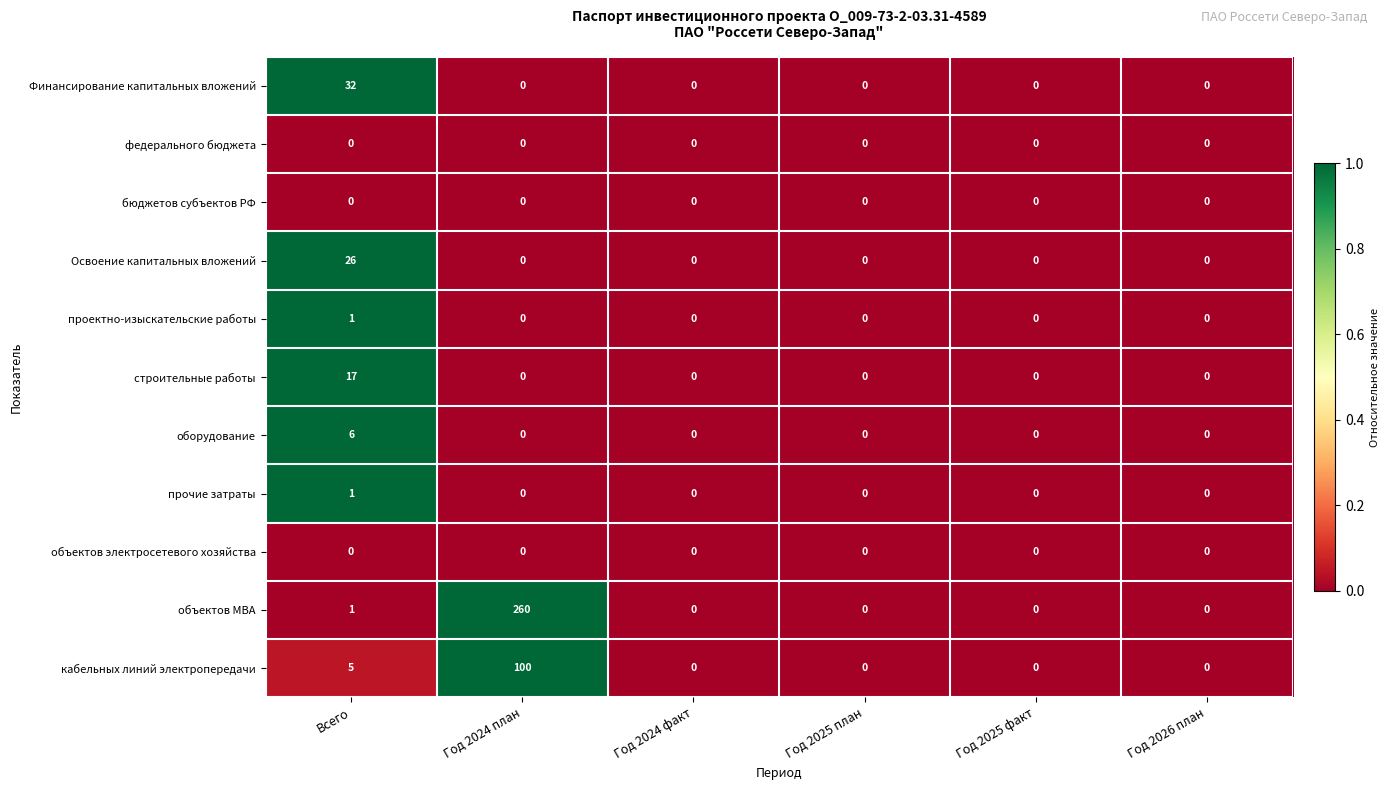

Which series has the largest total across all categories?

объектов МВА